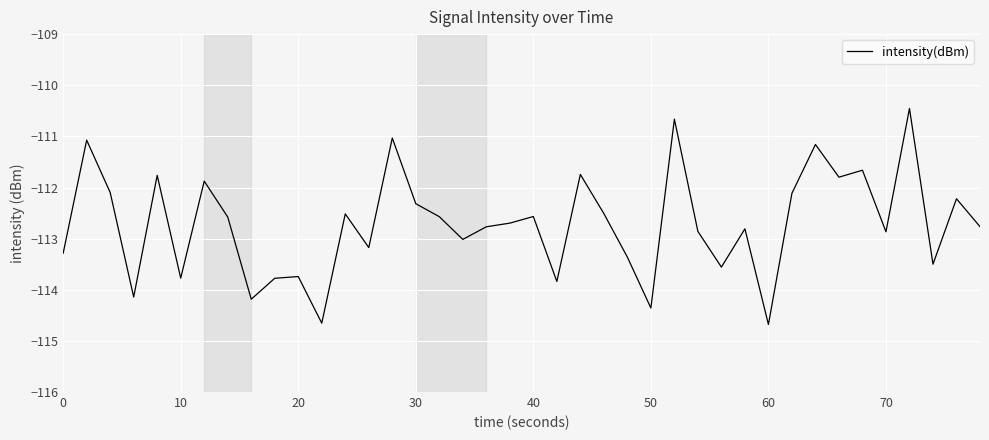

What is the greatest value displayed?

-110.5